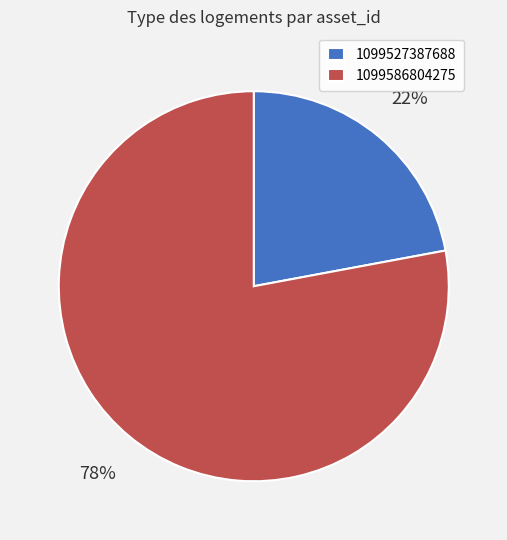

Is there a majority slice in this chart?

Yes